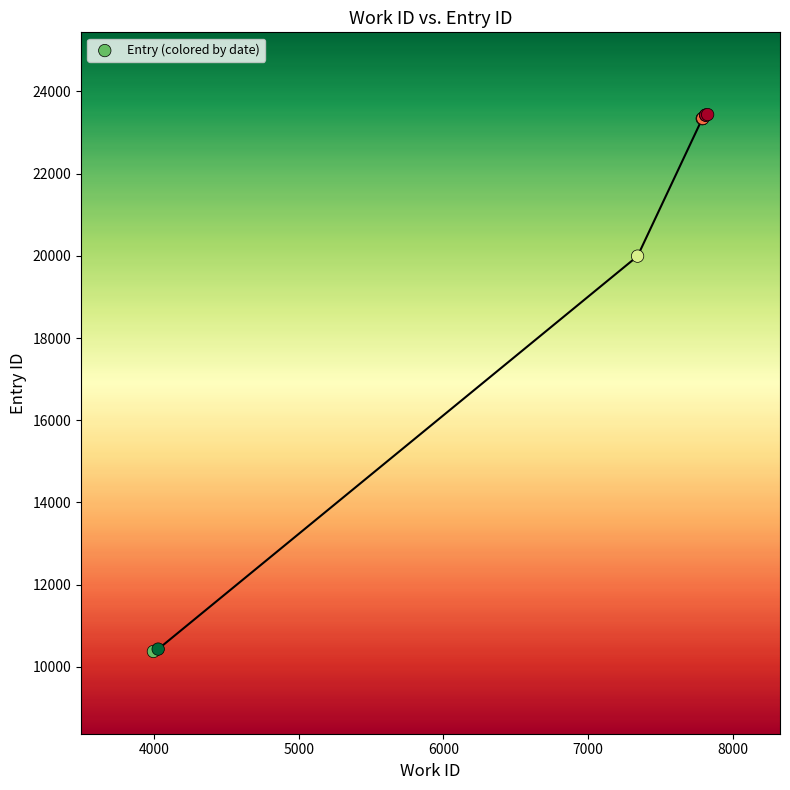

What Y value in the scatter plot is closest to 16905?

19991